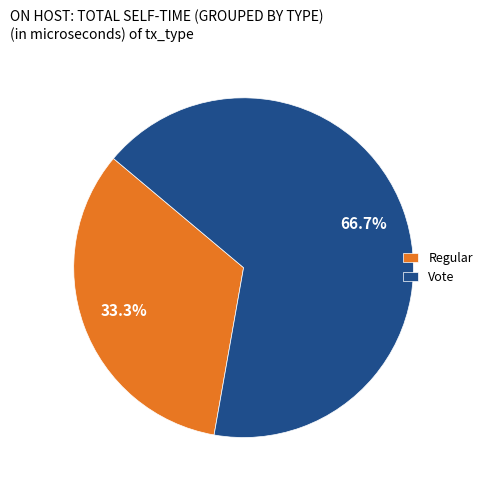

To the nearest percent, what is the difference between the Regular and Vote slice percentages?

33%